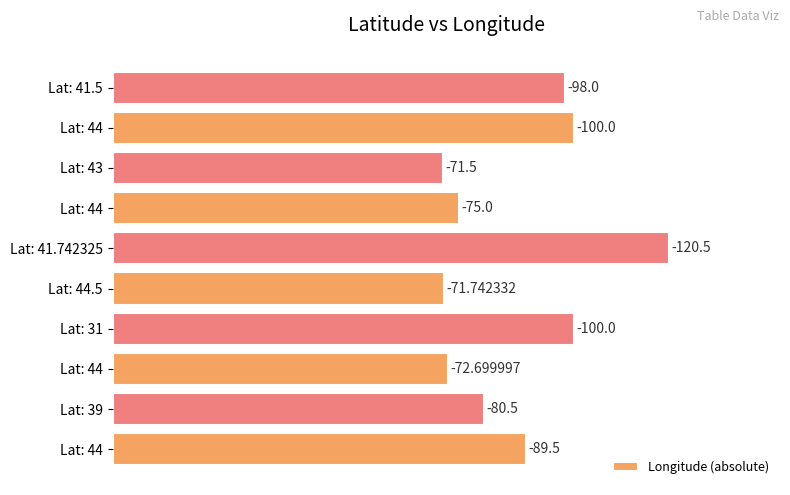

How many bars are there in total?

10